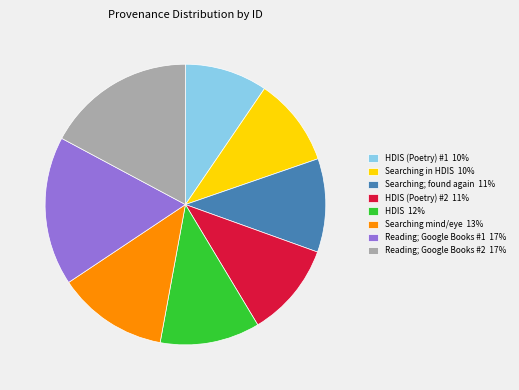

Which category has the smallest portion of the pie?

HDIS (Poetry) #1 10%